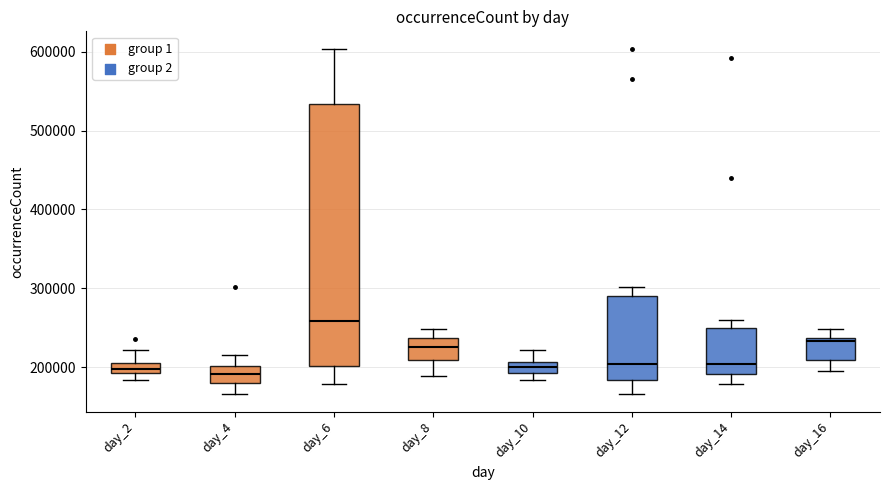

Where does the upper whisker of the box for day_10 end on the y-axis? The values are not printed on the chart, so give them approximately, as read against the axis.

220000